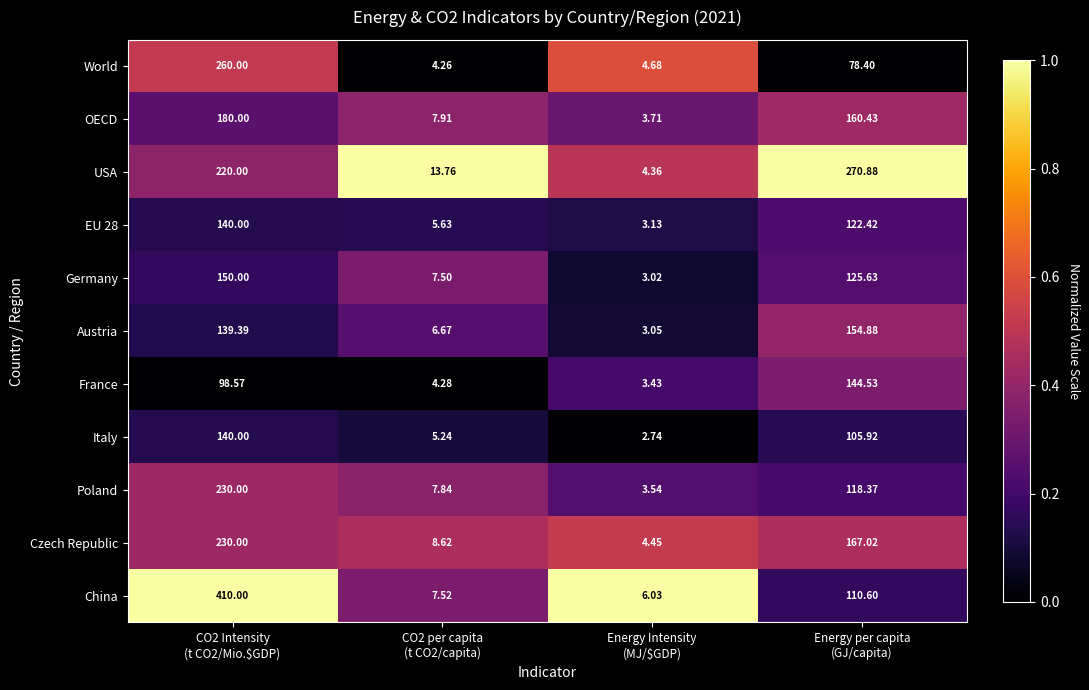

Which series has the widest spread of values?

China